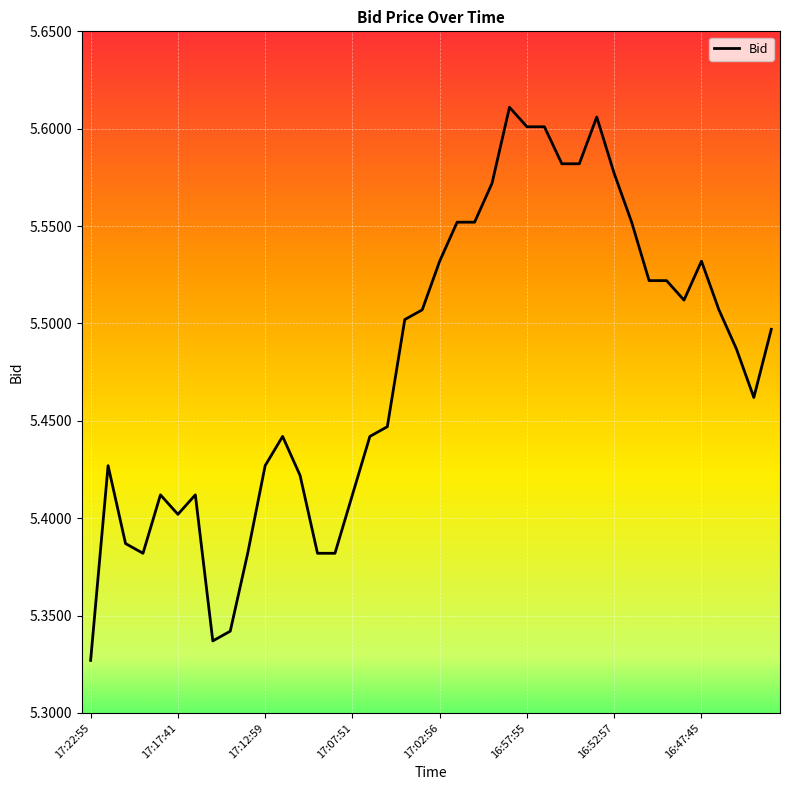

What is the difference between the maximum and minimum values?

0.3